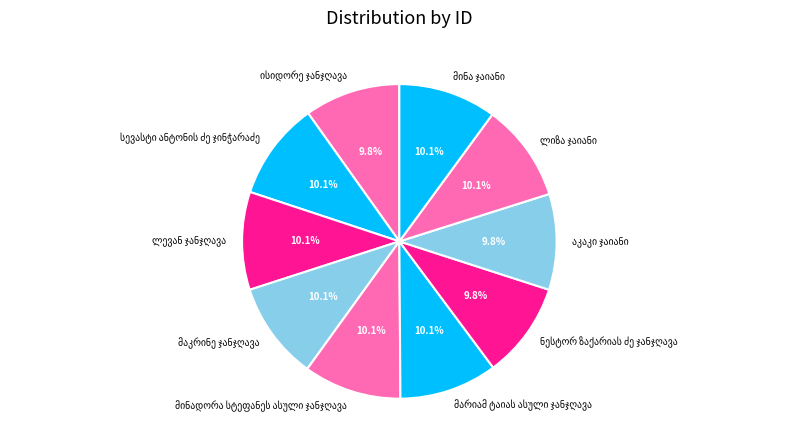

Is there any slice that represents more than half of the pie?

No